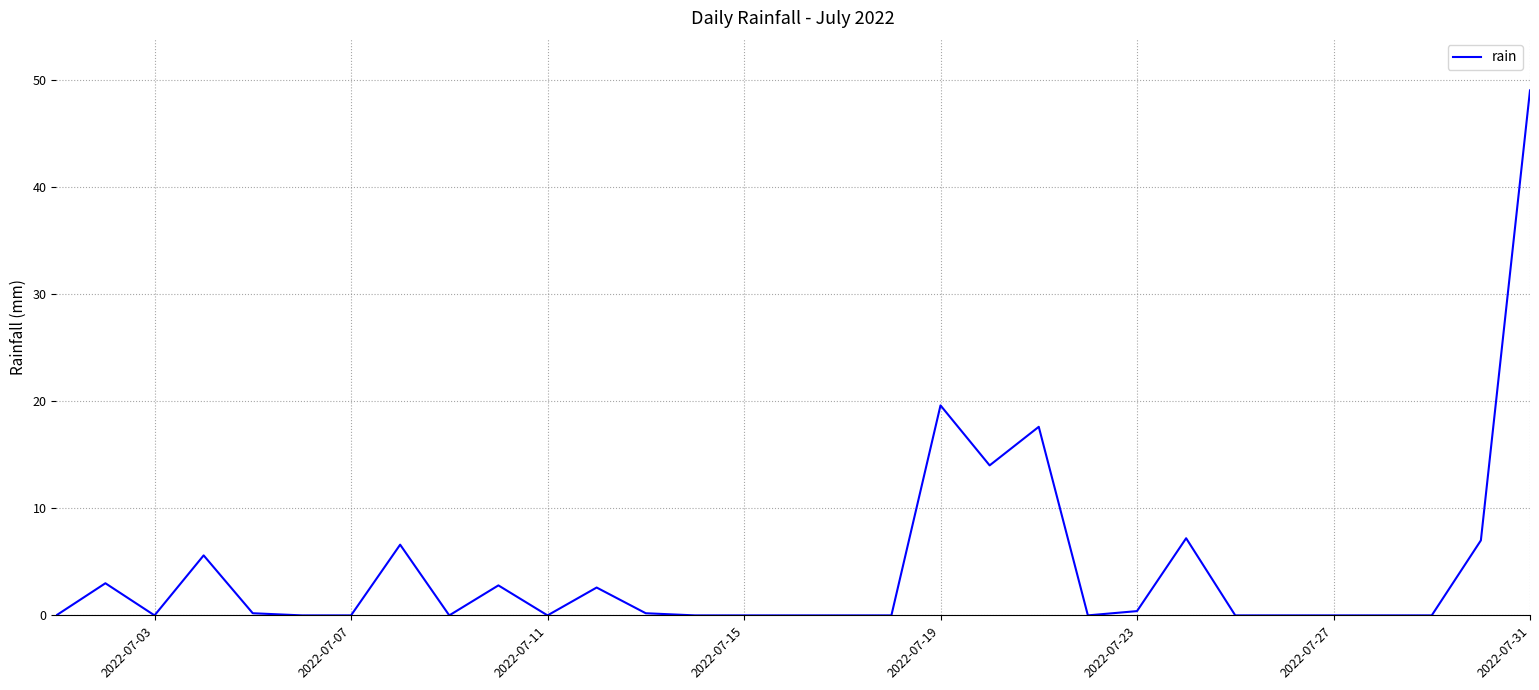

What is the difference between the maximum and minimum values?

49.0